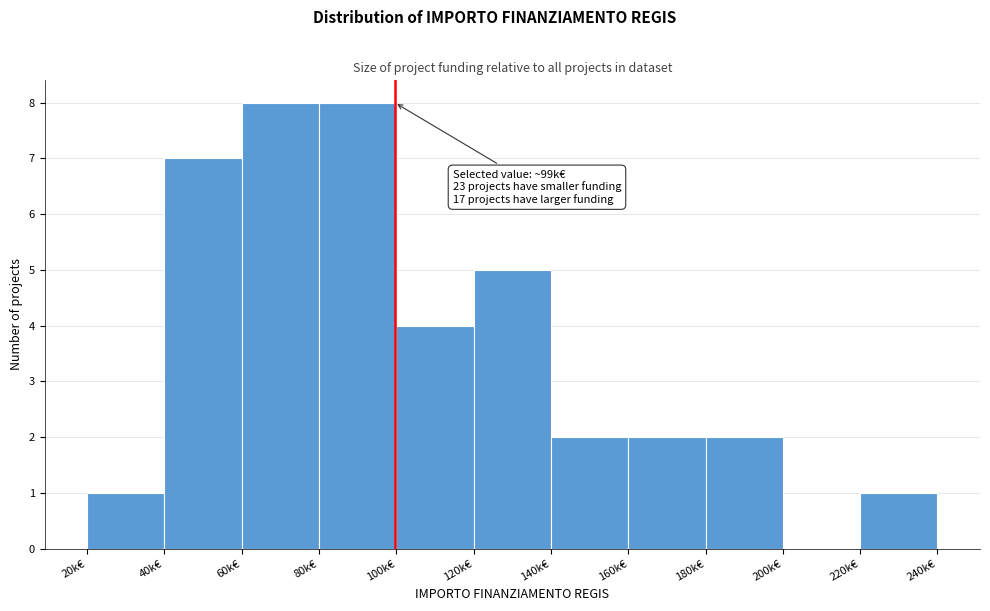

Reading left to right, extract all data points from this chart.

20k€=1	40k€=7	60k€=8	80k€=8	100k€=4	120k€=5	140k€=2	160k€=2	180k€=2	200k€=0	220k€=1